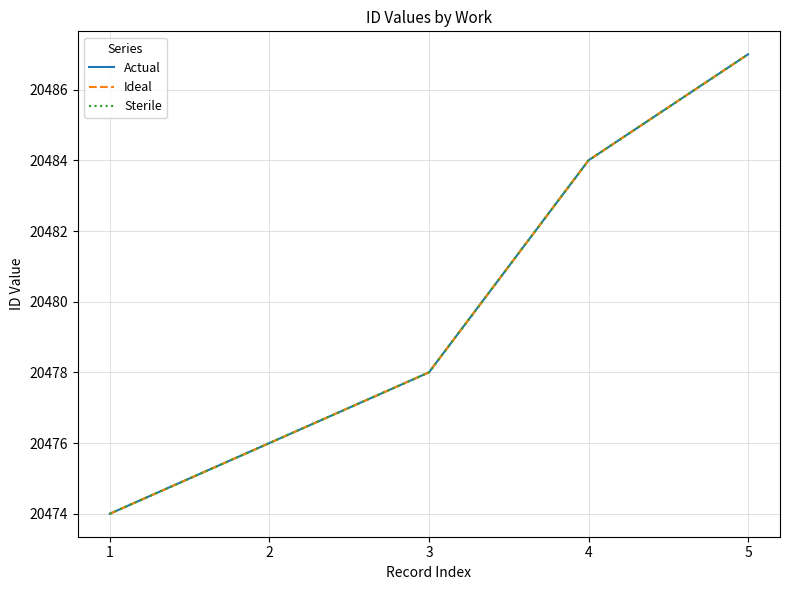

Does the chart display data point markers on the line(s)?

No